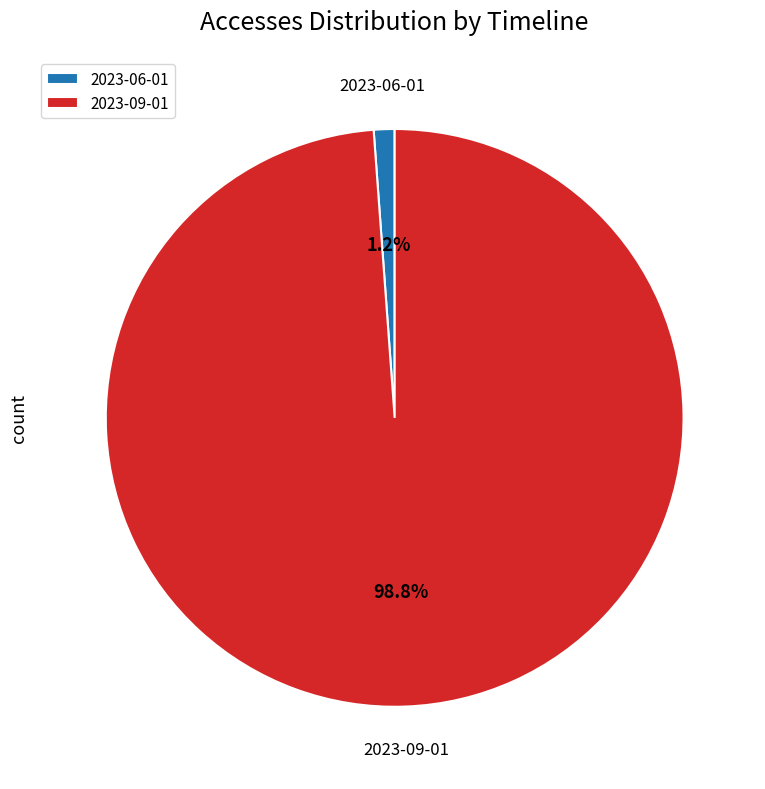

Is there a majority slice in this chart?

Yes